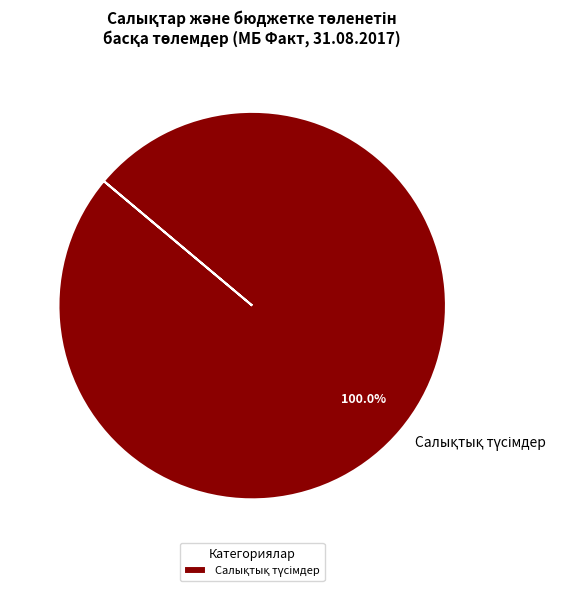

Does any single category account for the majority?

Yes